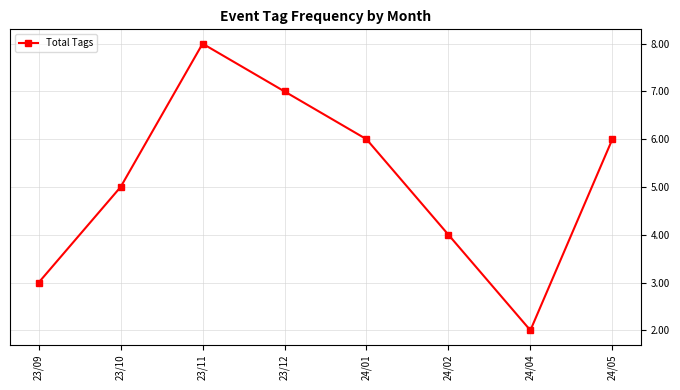

What position from the left is 24/05?

8